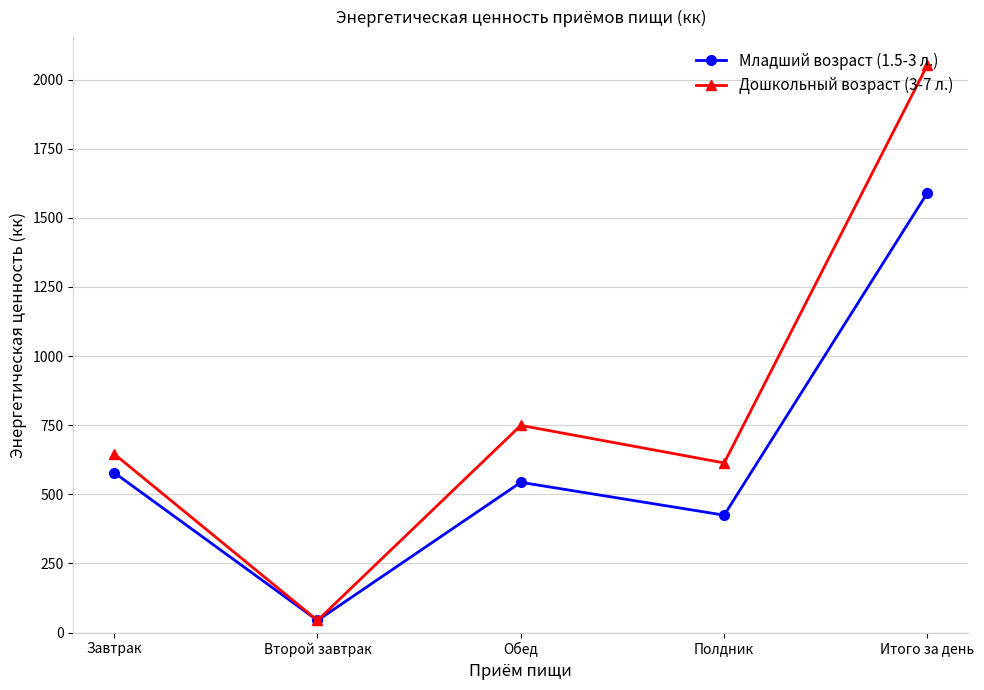

Which label corresponds to the smallest value in the chart?

Второй завтрак